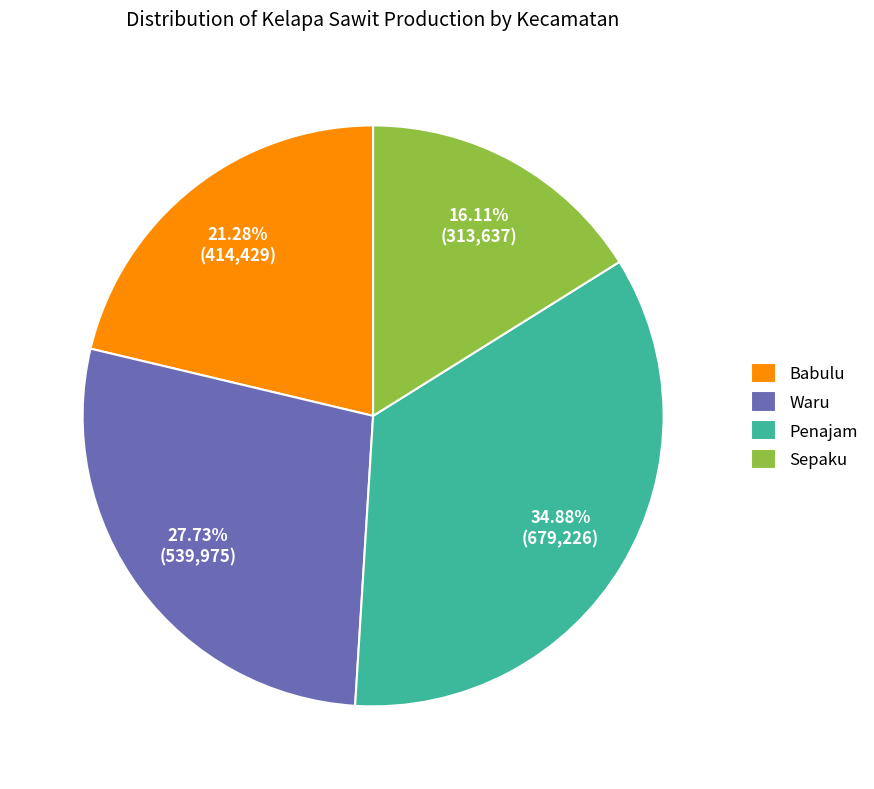

How many segments does this pie chart have?

4